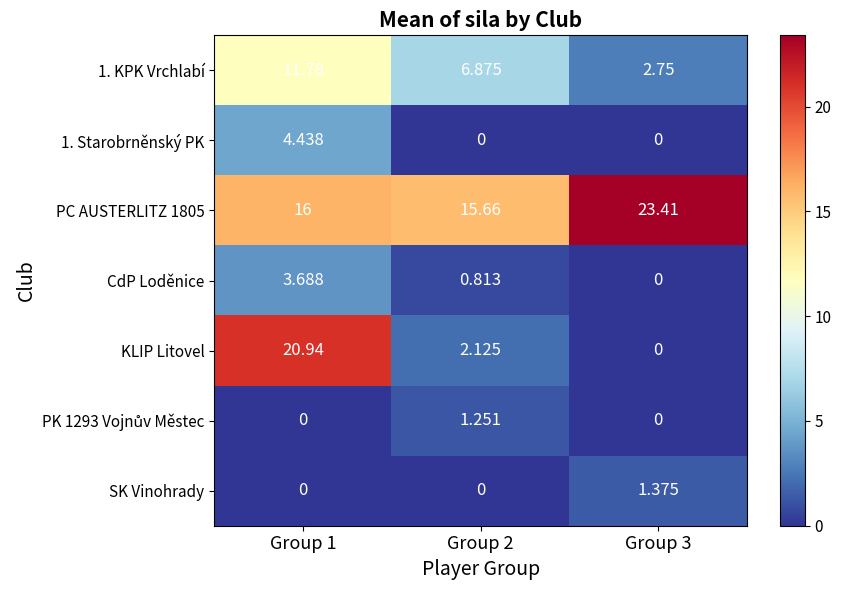

Is the value of 1. KPK Vrchlabí at Group 2 greater than the value of KLIP Litovel at Group 2?

Yes